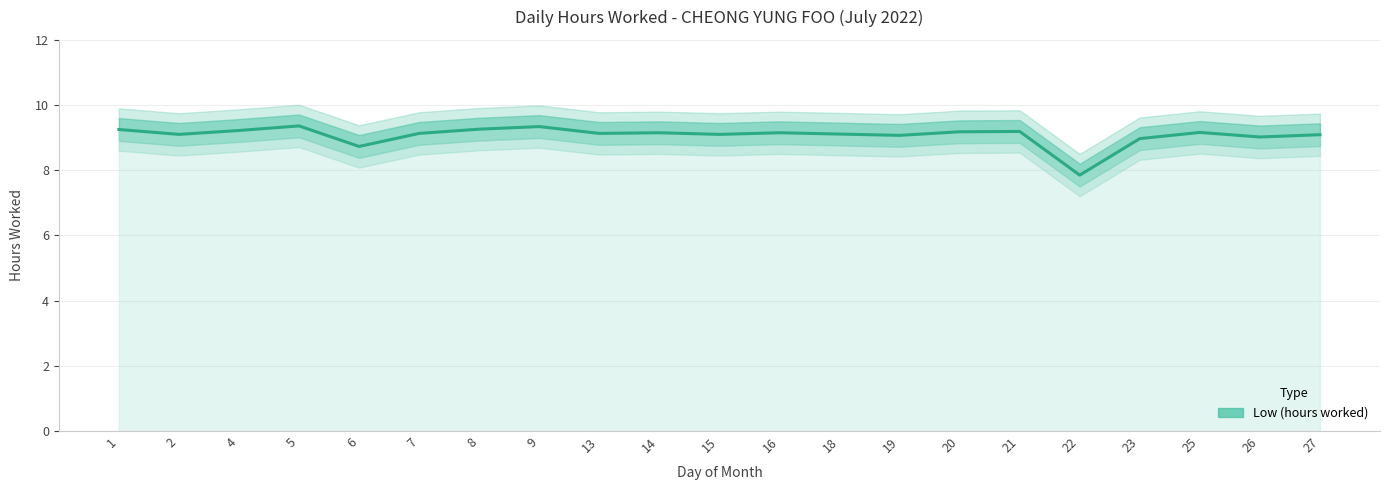

At which category does the chart reach its peak across all series?

5